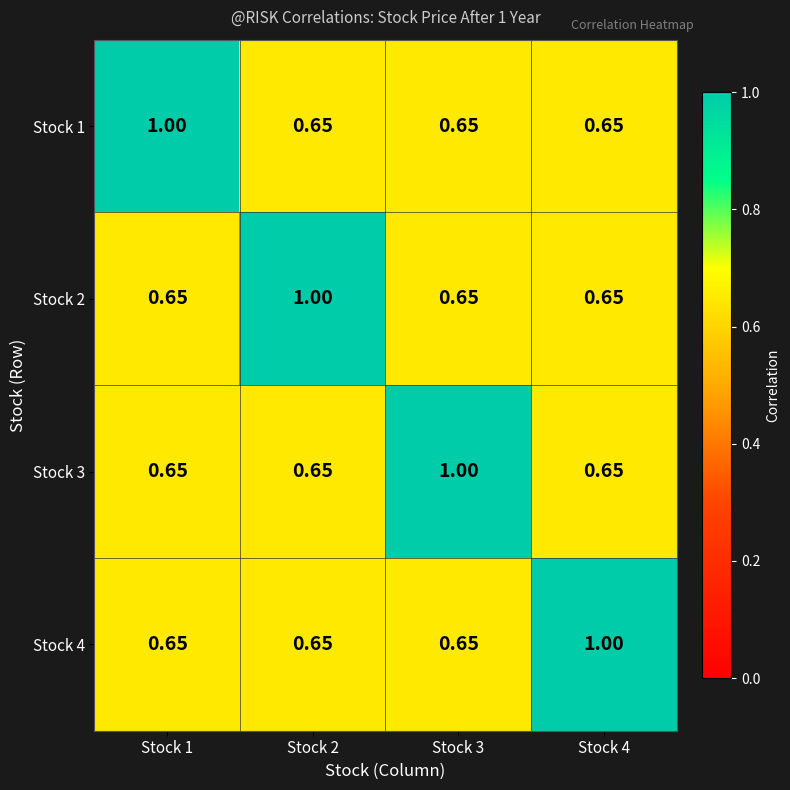

Is the value of Stock 3 at Stock 3 greater than the value of Stock 2 at Stock 4?

Yes